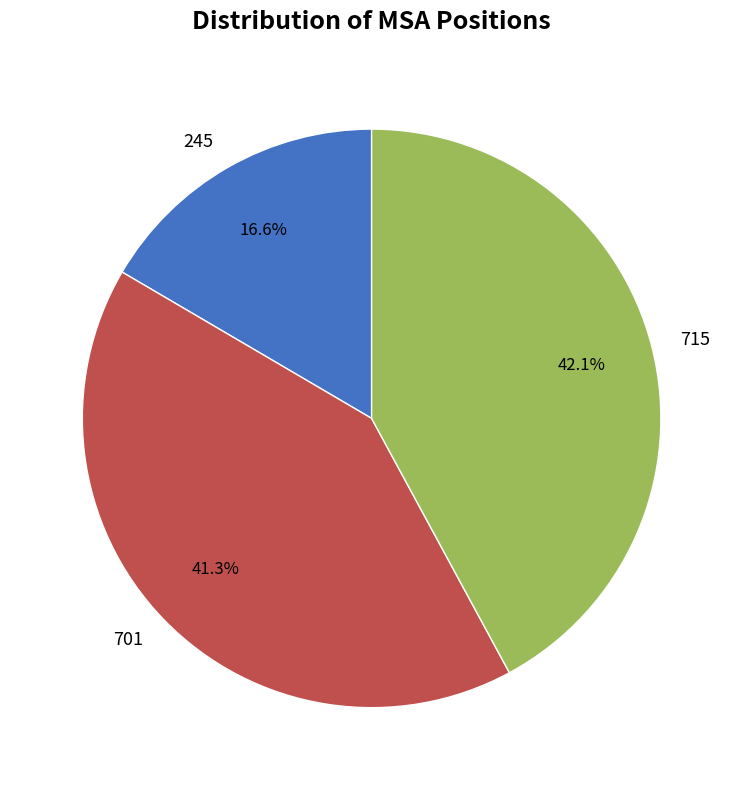

How many slices are in this pie chart?

3